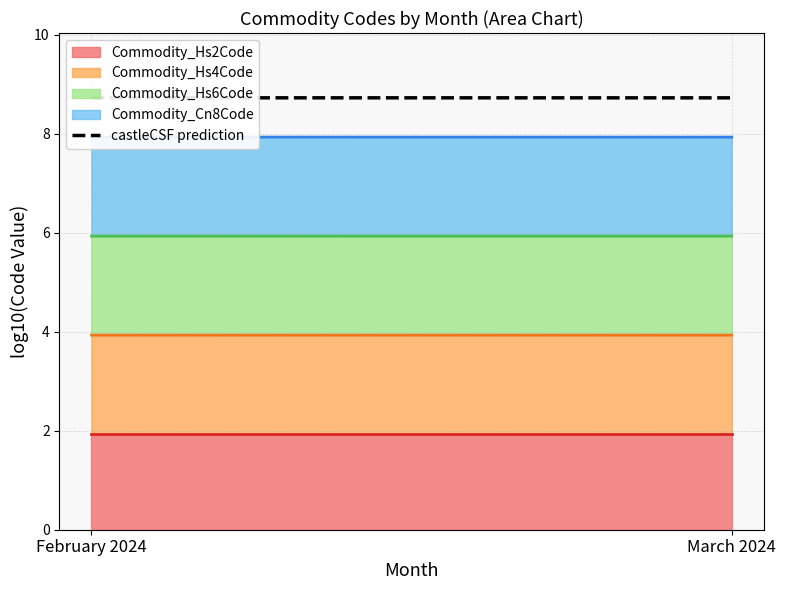

Which category has the highest value across all series?

February 2024